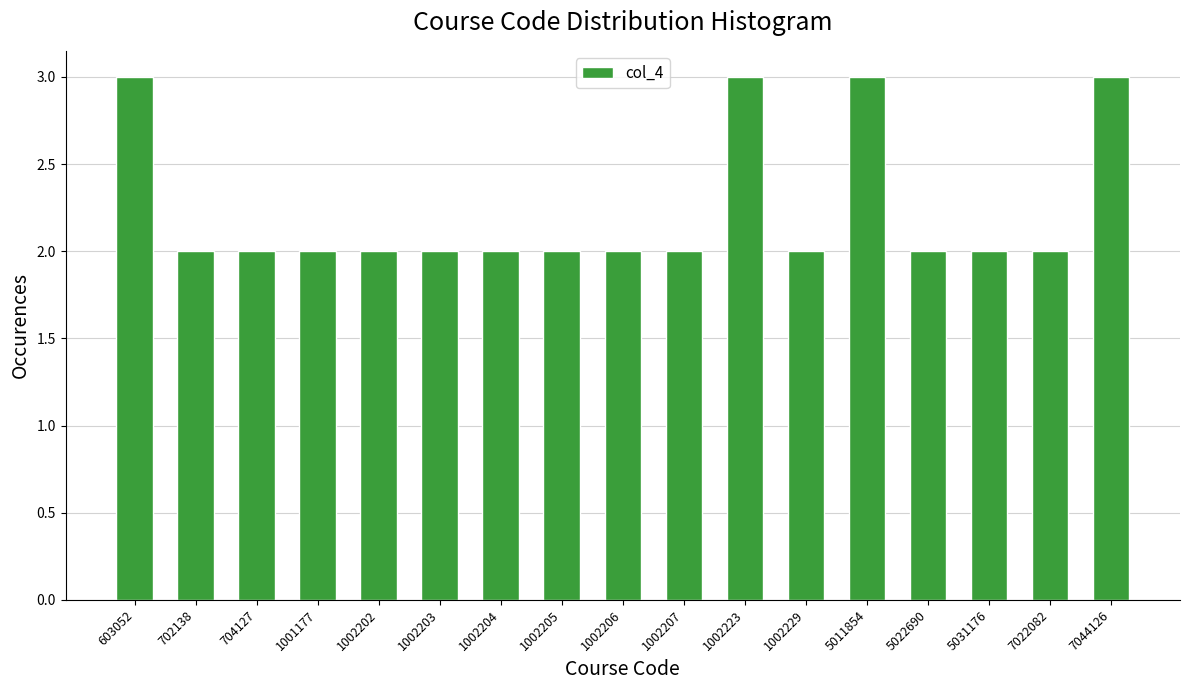

Reading right to left, list all the values displayed in this chart.

3	2	2	2	3	2	3	2	2	2	2	2	2	2	2	2	3